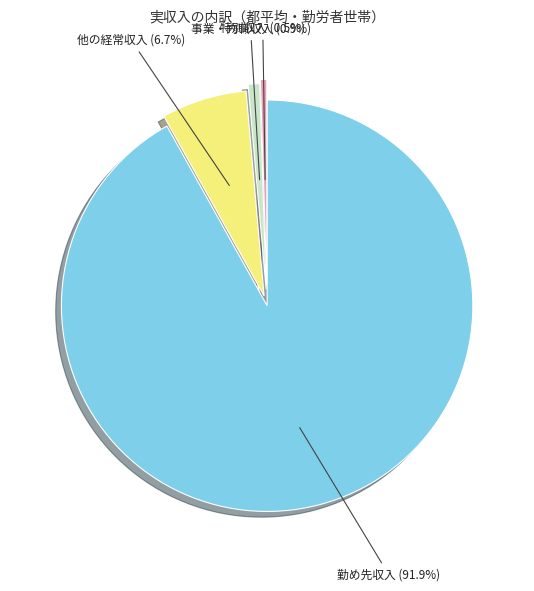

Is there any slice that represents more than half of the pie?

Yes